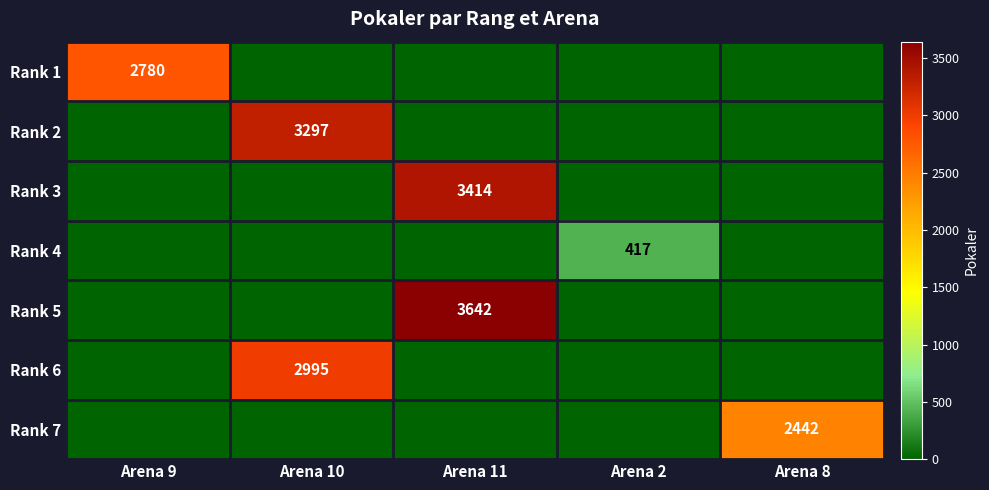

Count the number of categories in the chart.

5